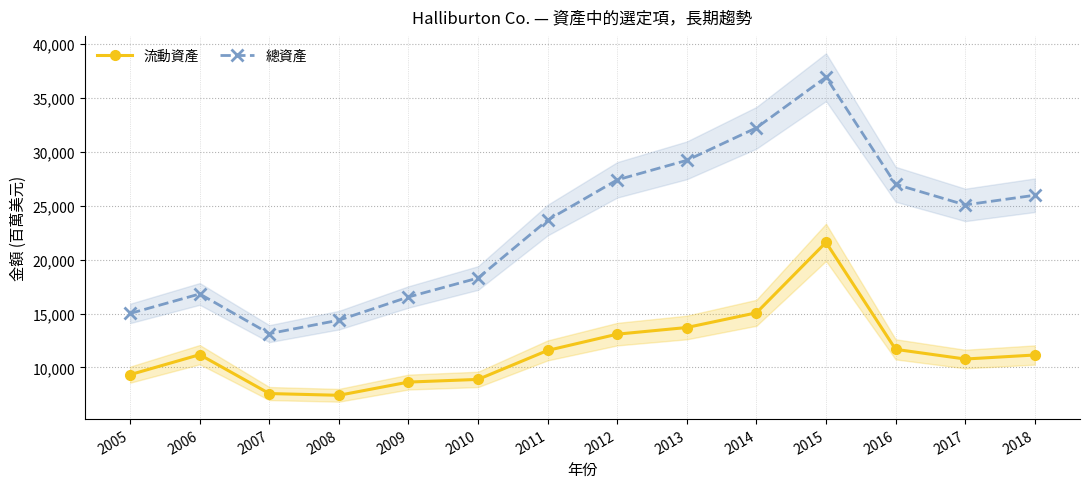

Reading left to right, extract all data points from this chart.

流動資產: 9327	11183	7573	7411	8638	8886	11577	13086	13704	15068	21609	11677	10777	11151
總資產: 15010	16820	13135	14385	16538	18297	23677	27410	29223	32240	36942	27000	25085	25982